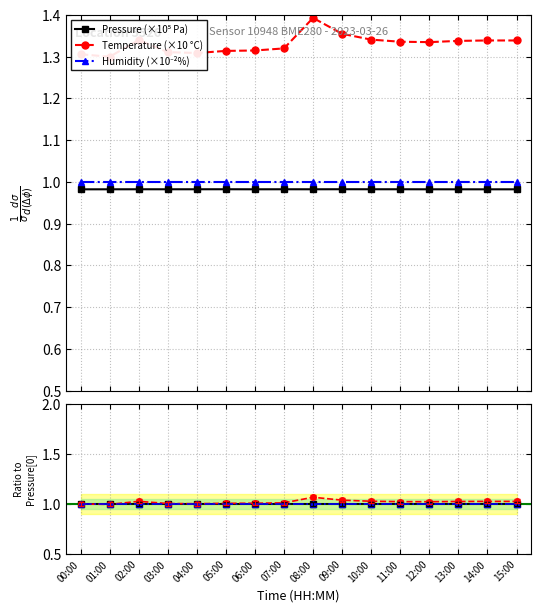

Rank the categories by Pressure ratio value from lowest to highest.

00:00, 14:00, 15:00, 13:00, 01:00, 12:00, 06:00, 08:00, 03:00, 04:00, 02:00, 07:00, 10:00, 11:00, 05:00, 09:00